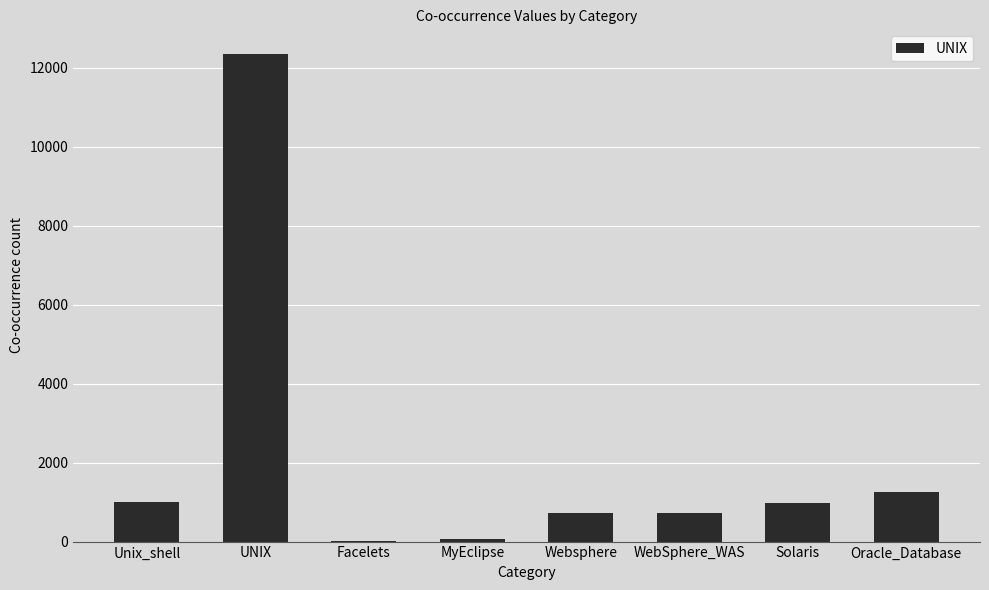

The chart shows a value of 558 at Solaris. True or false?

False